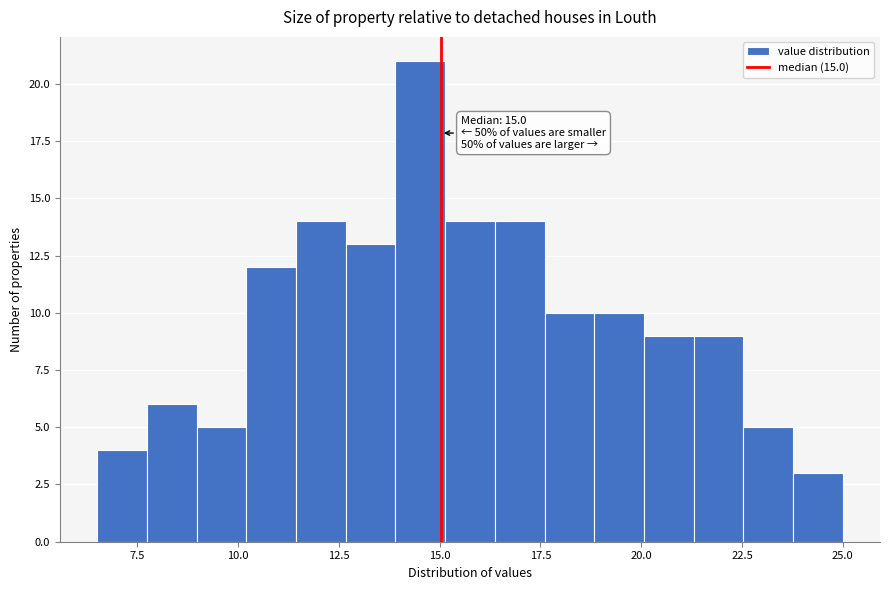

Read against the x-axis, roughly where is the centre of the tallest bar?

14.5